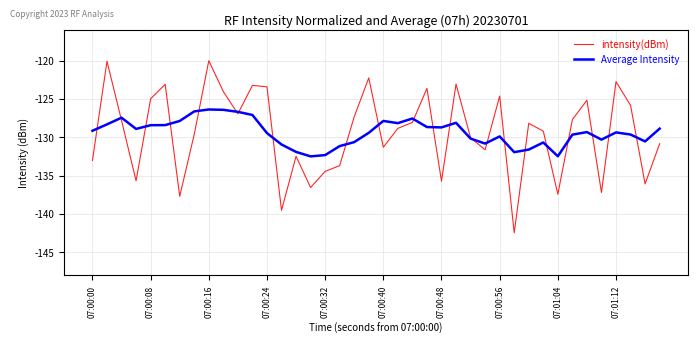

Rank the series by their maximum value, from highest to lowest.

intensity(dBm), Average Intensity